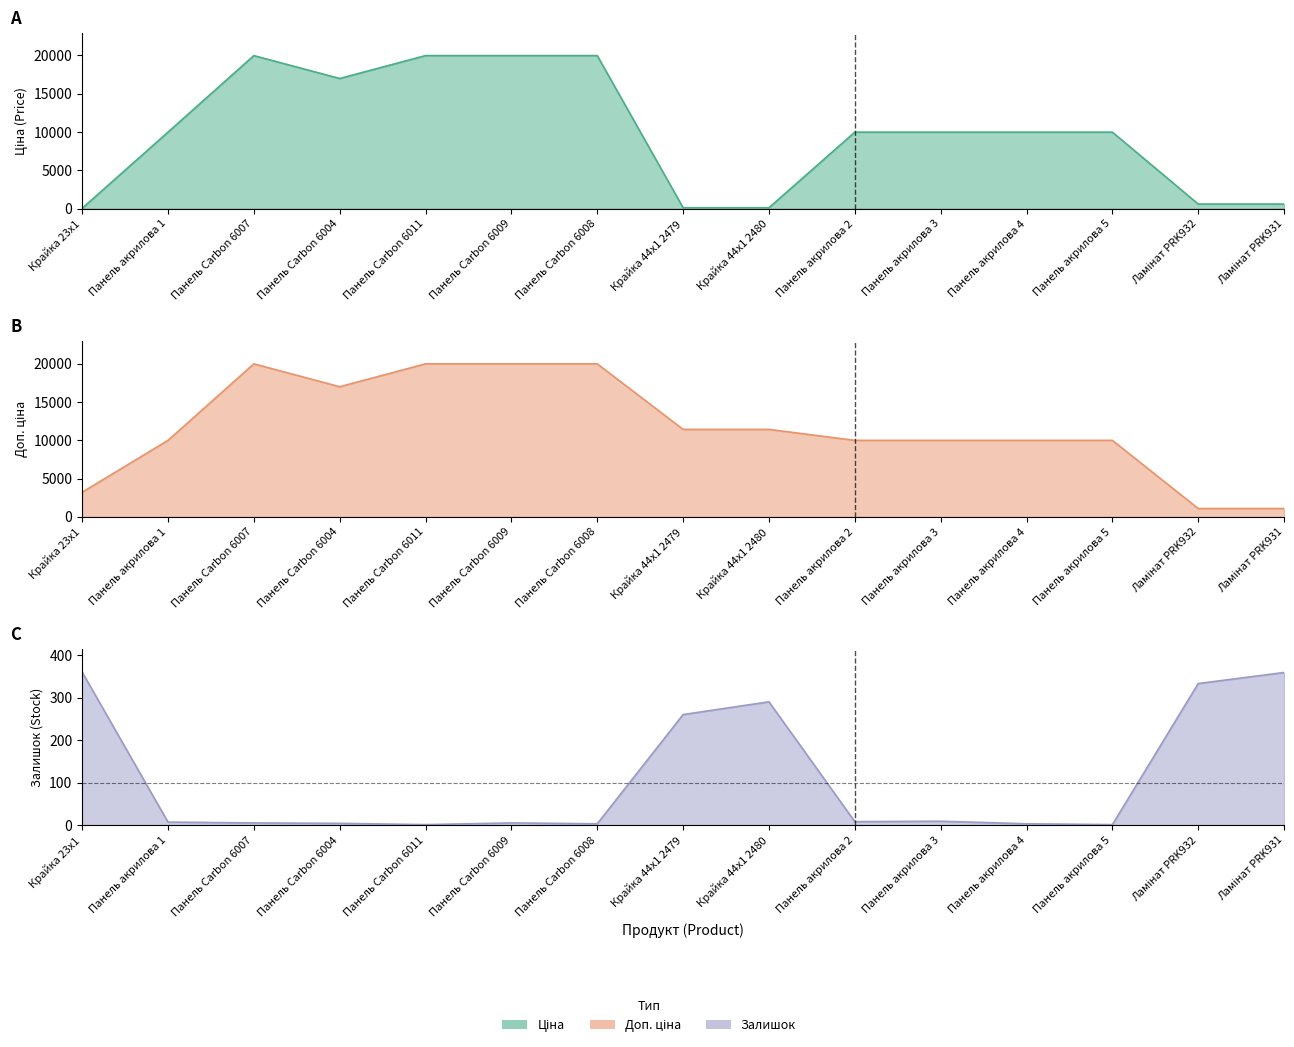

The value of Ціна at Панель акрилова 3 is 2225.9. True or false?

False